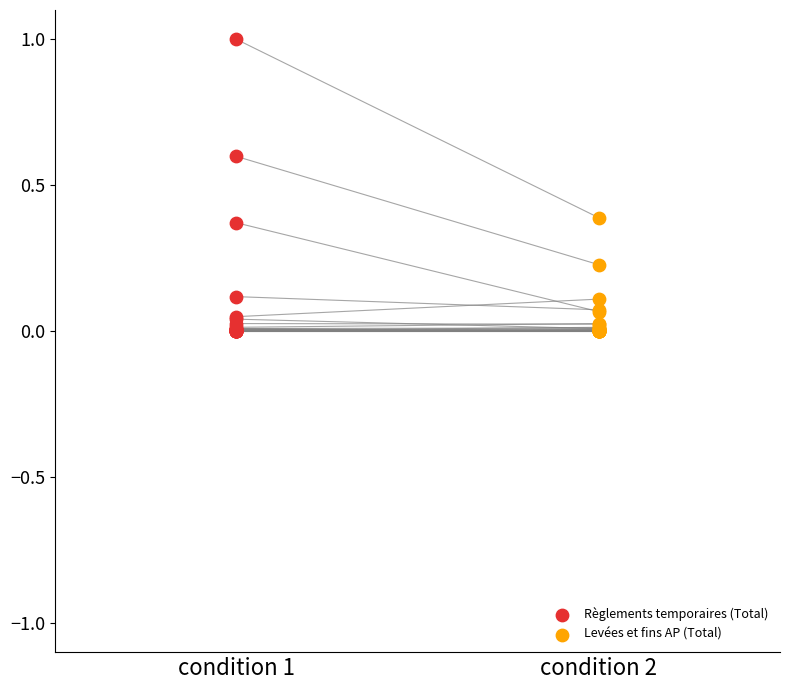

Which series reaches the maximum Y coordinate?

Règlements temporaires (Total)